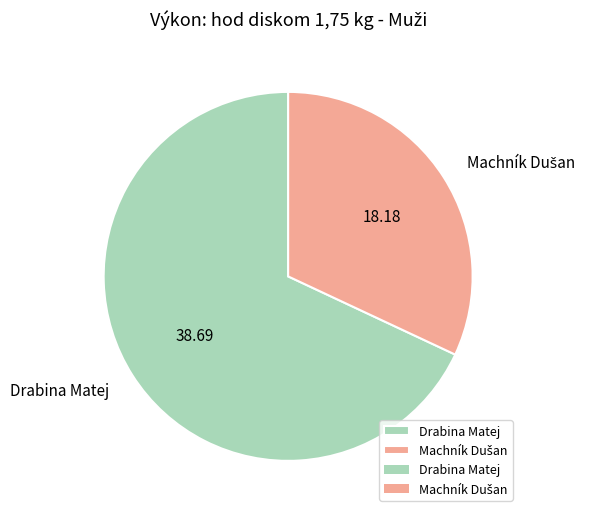

Which slice is the largest?

Drabina Matej